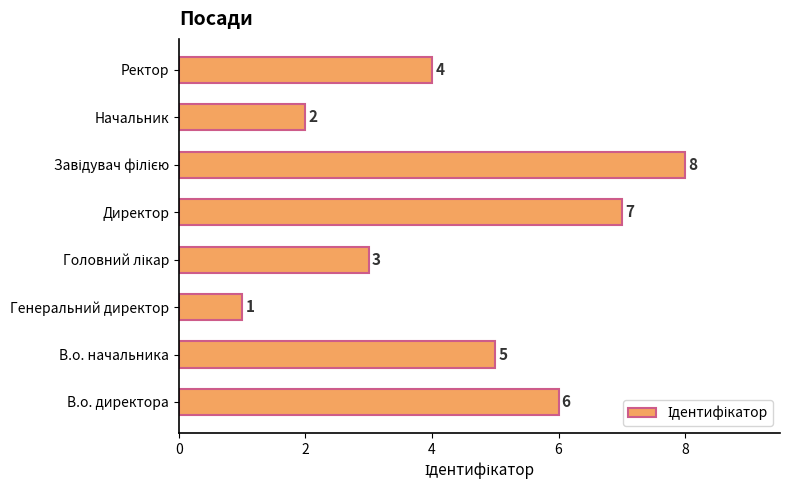

What is the difference between the maximum and minimum values?

7